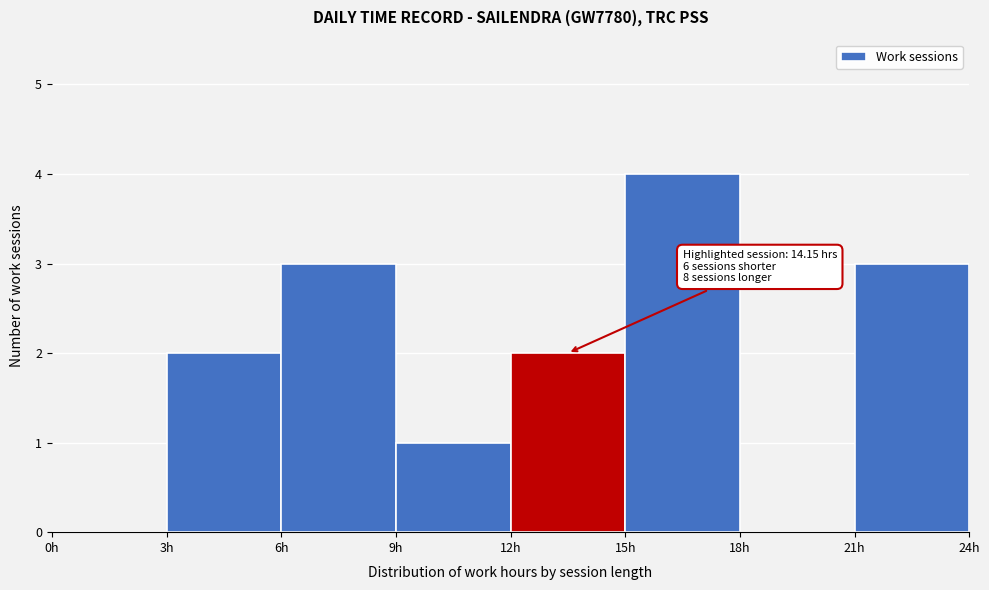

Over which range of the x-axis is the bar tallest?

15 to 18